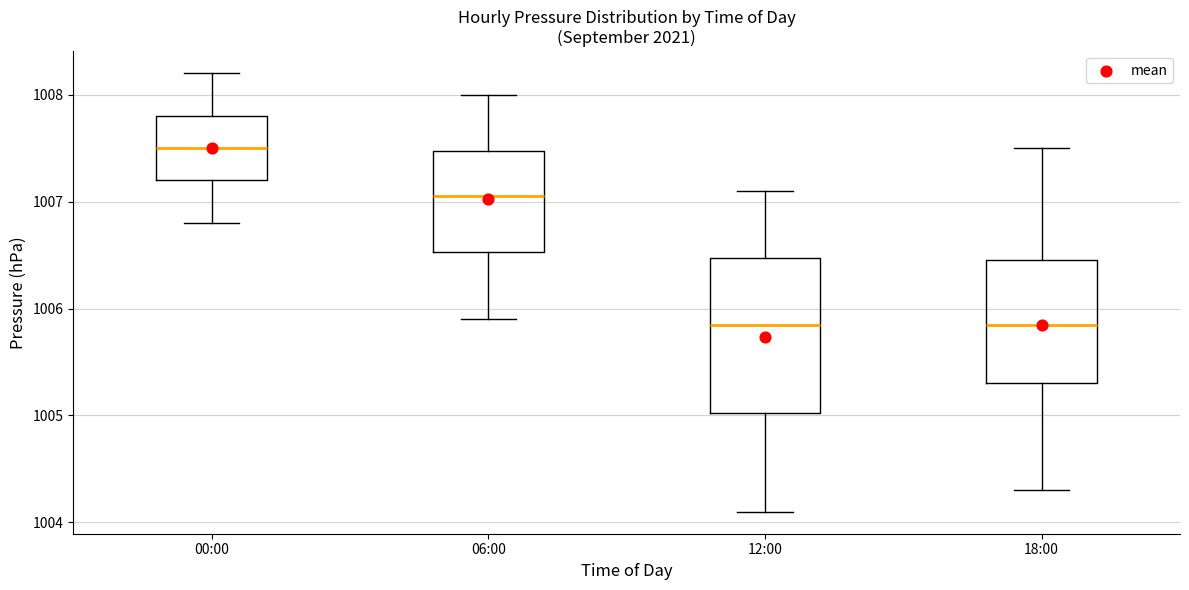

Comparing the boxes themselves (not the whiskers), which one is the tallest?

12:00